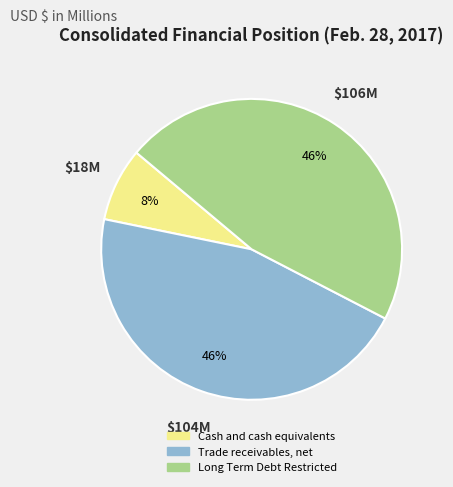

Which slice is the smallest?

$18M